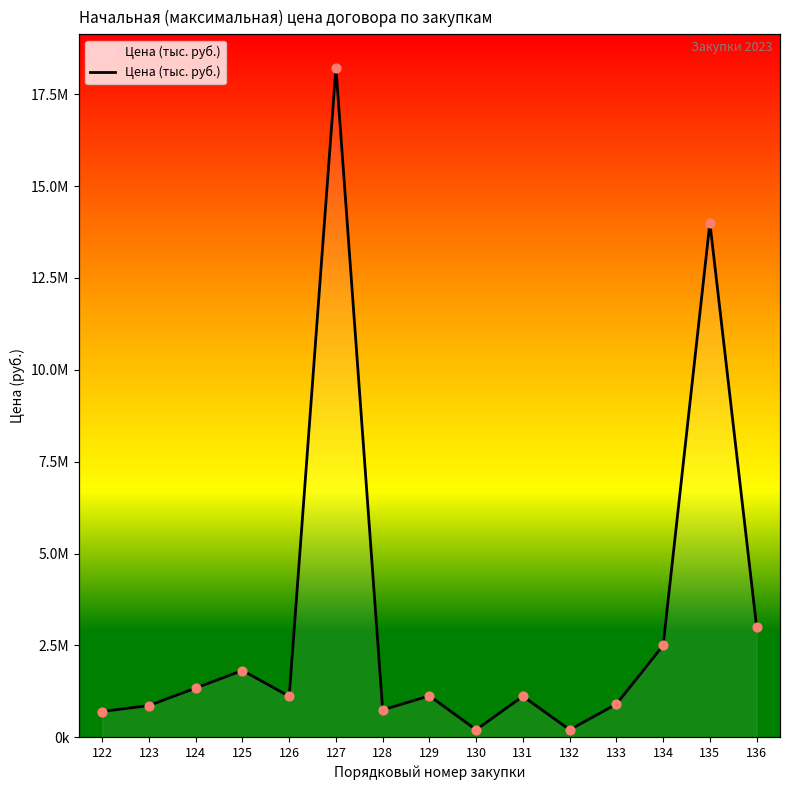

What is the change in value from 128 to 132?

-542550.9